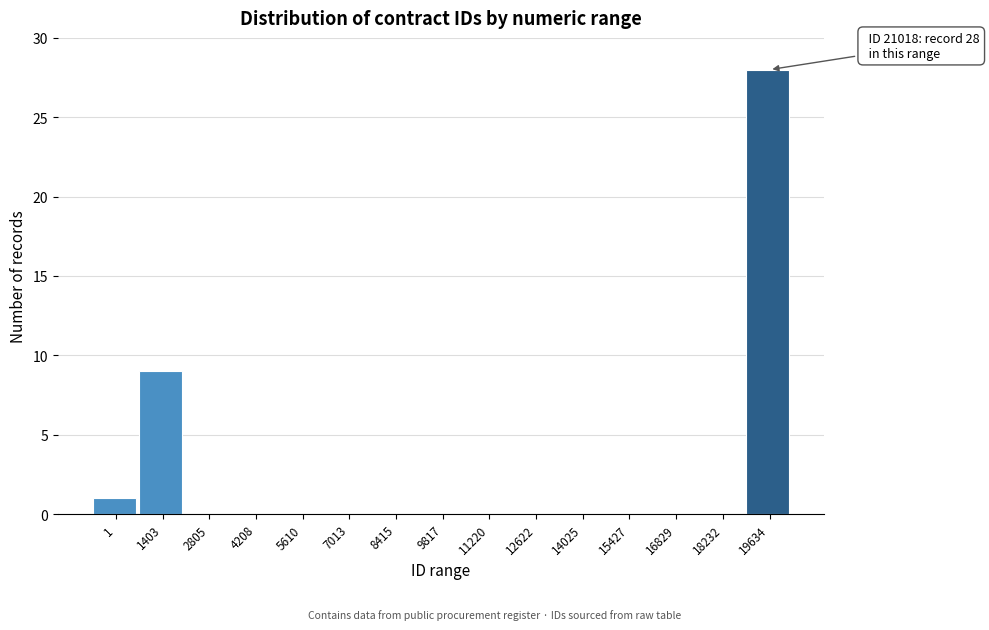

Reading left to right, extract all data points from this chart.

1=1	1403=9	2805=0	4208=0	5610=0	7013=0	8415=0	9817=0	11220=0	12622=0	14025=0	15427=0	16829=0	18232=0	19634=28